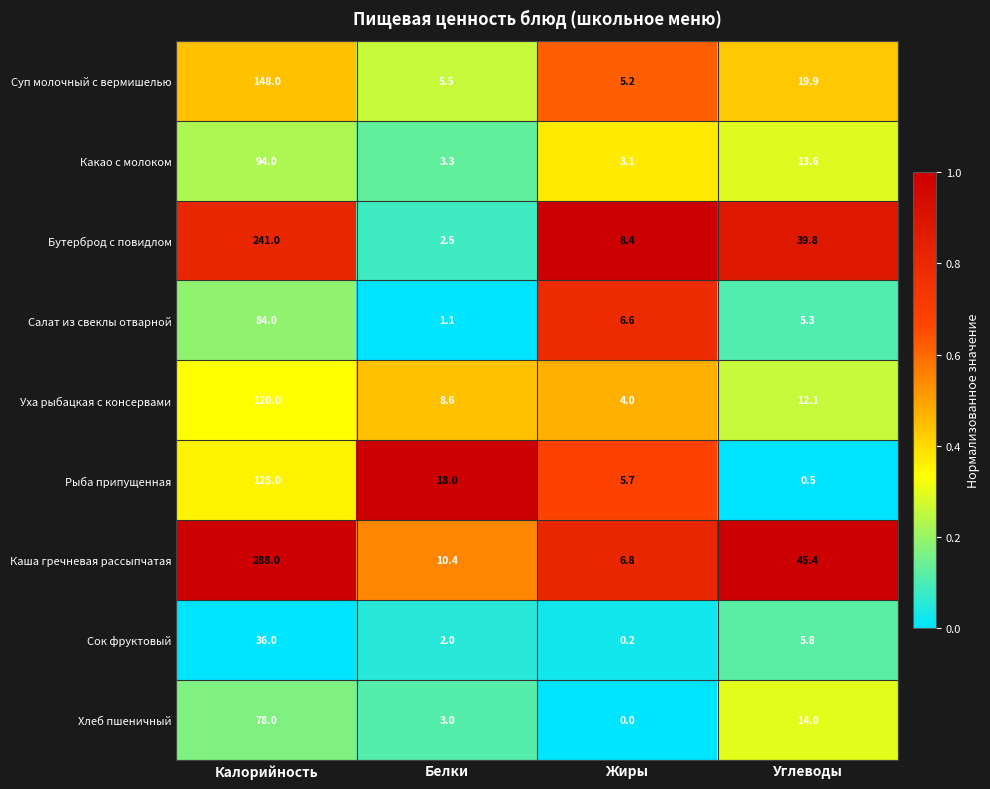

Which category has the highest value across all series?

Калорийность